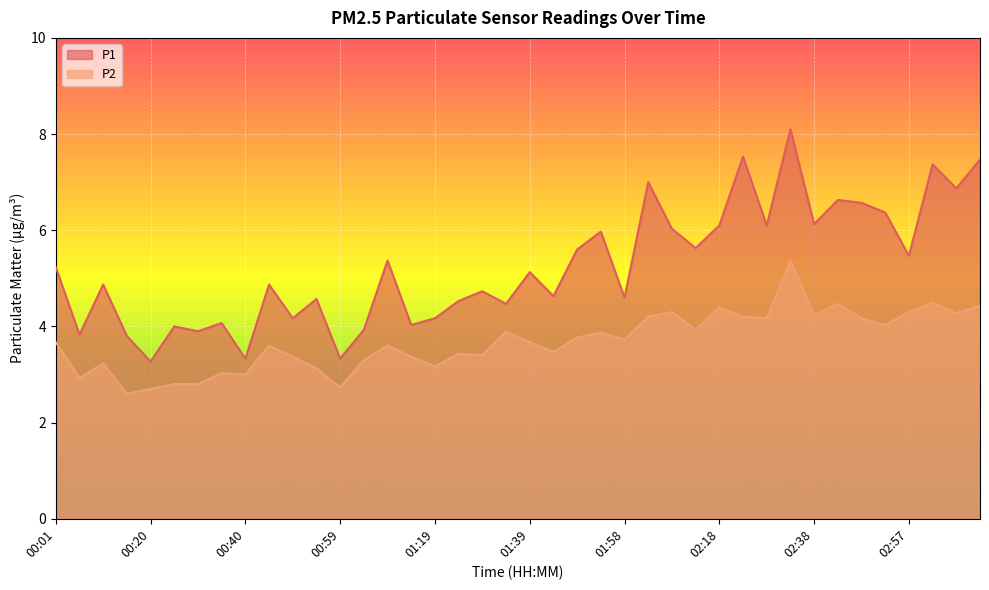

Which series has the largest range (max minus min)?

P1